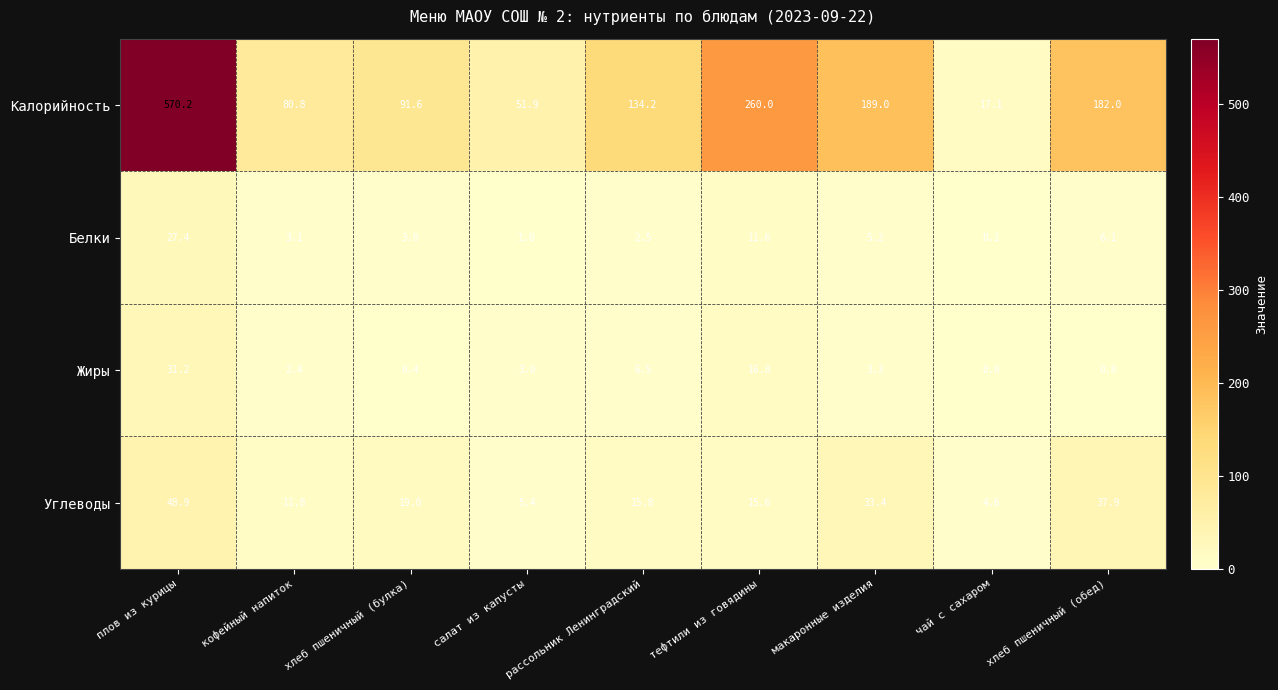

Which series has the largest total across all categories?

Калорийность